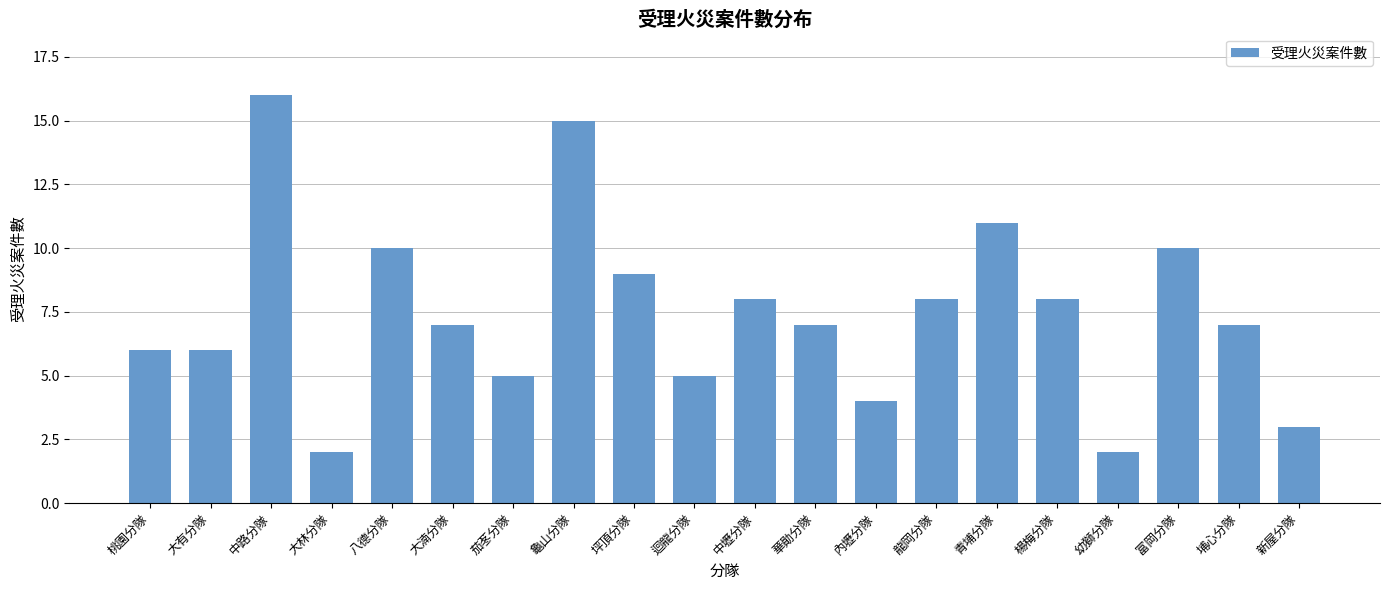

Where does the data first go above 7?

中路分隊